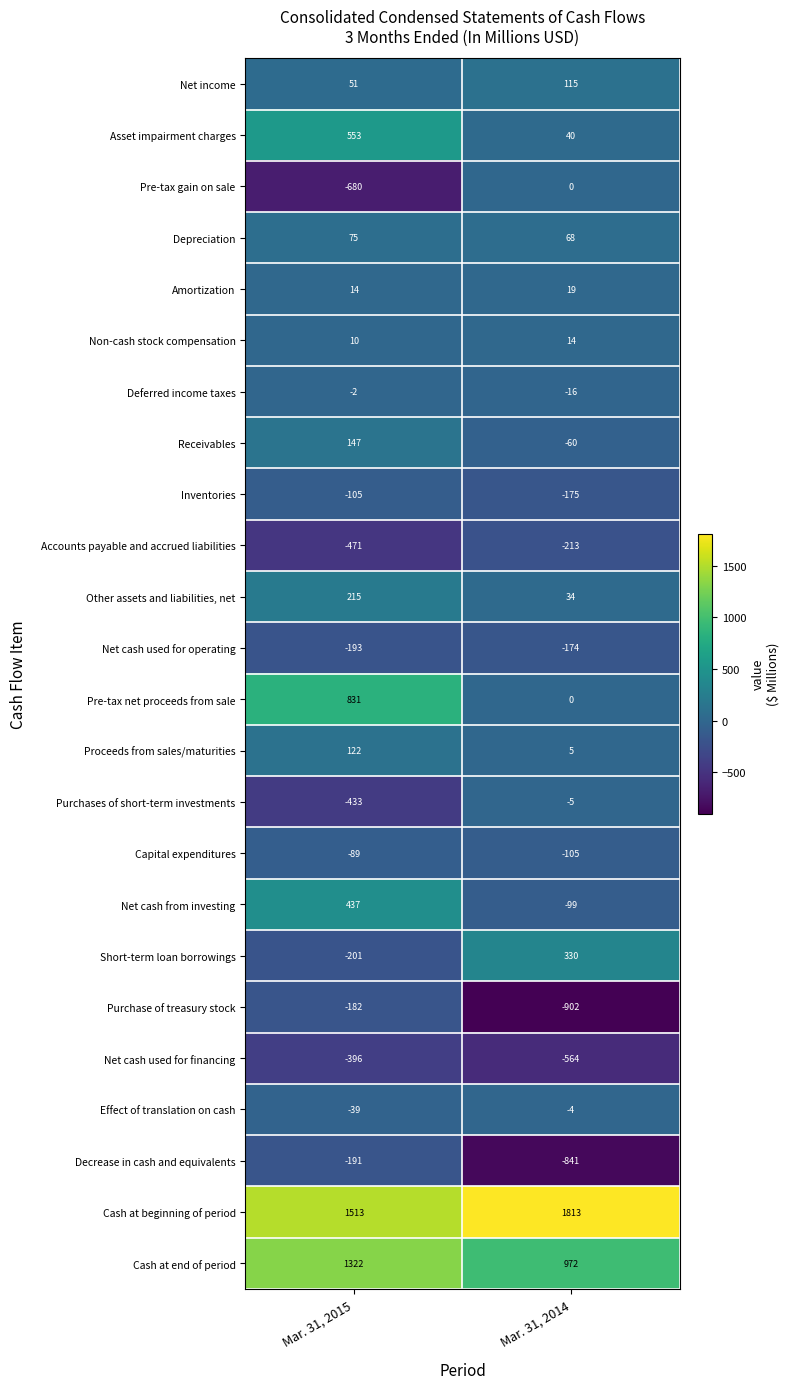

What is the total value across all series at Mar. 31, 2014?

252